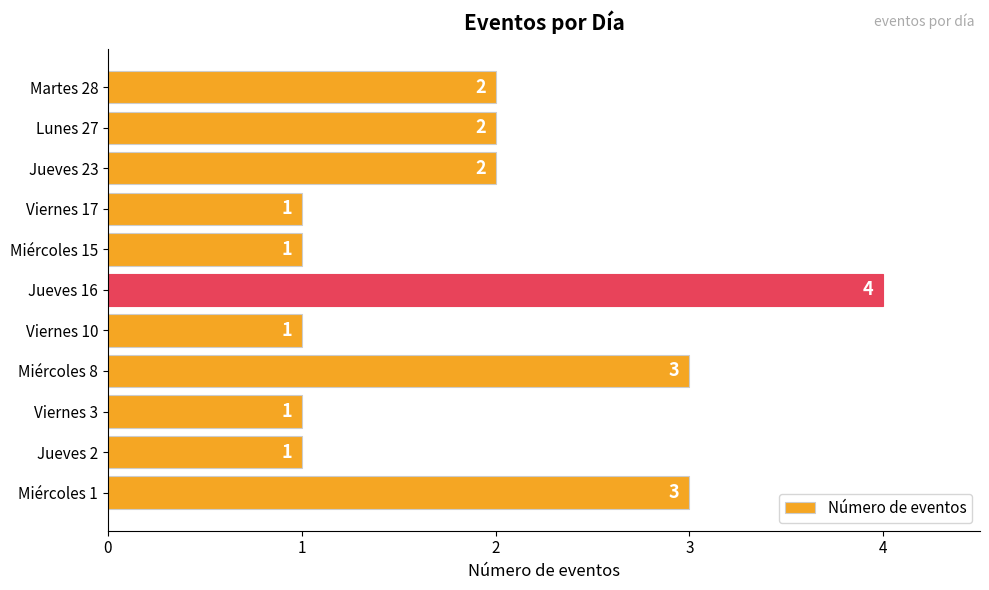

Reading top to bottom, what are all the values shown in this chart?

Martes 28=2	Lunes 27=2	Jueves 23=2	Viernes 17=1	Miércoles 15=1	Jueves 16=4	Viernes 10=1	Miércoles 8=3	Viernes 3=1	Jueves 2=1	Miércoles 1=3